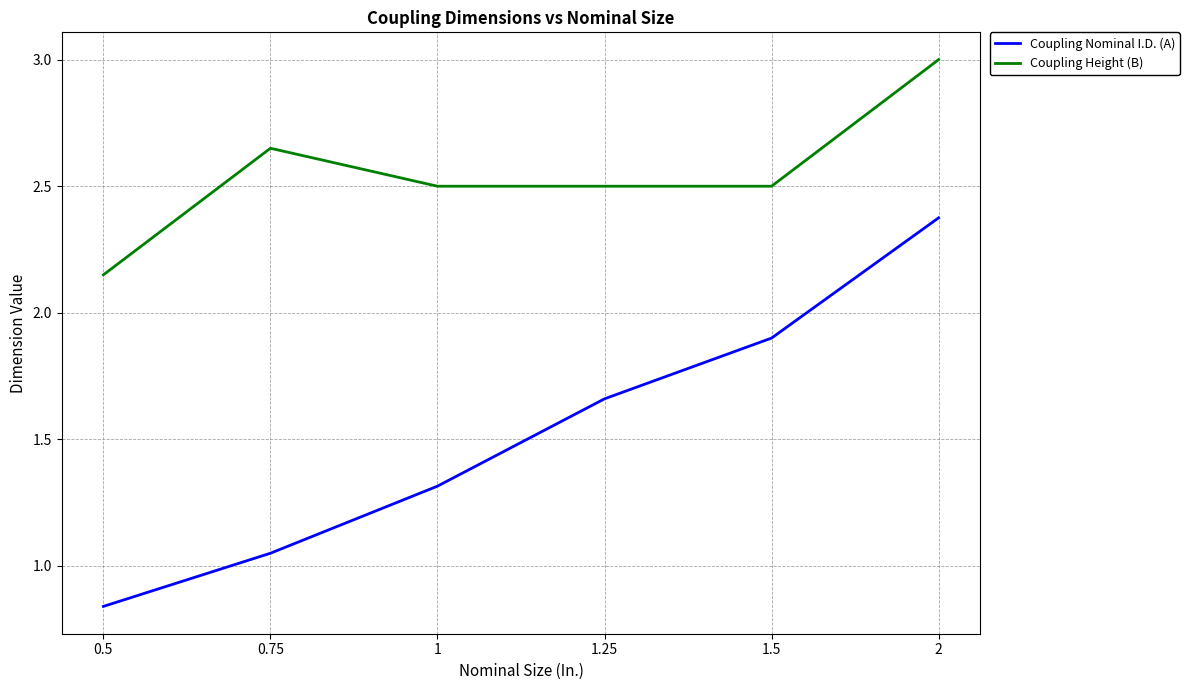

How many values in the Coupling Nominal I.D. (A) series are below 1?

1